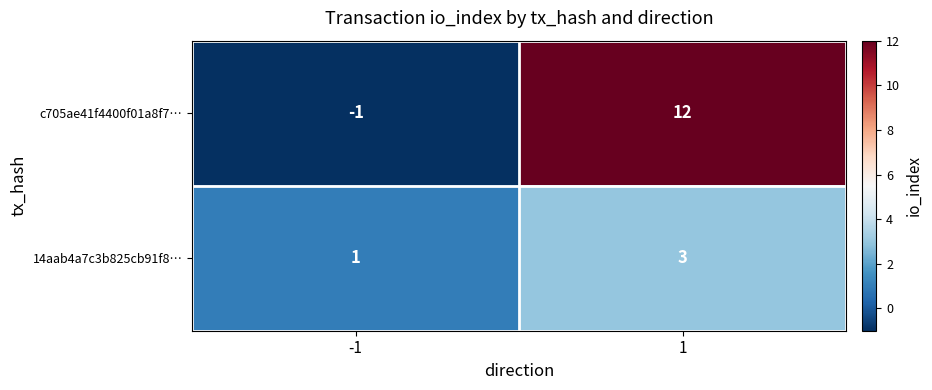

Which series has the largest total across all categories?

c705ae41f4400f01a8f7…